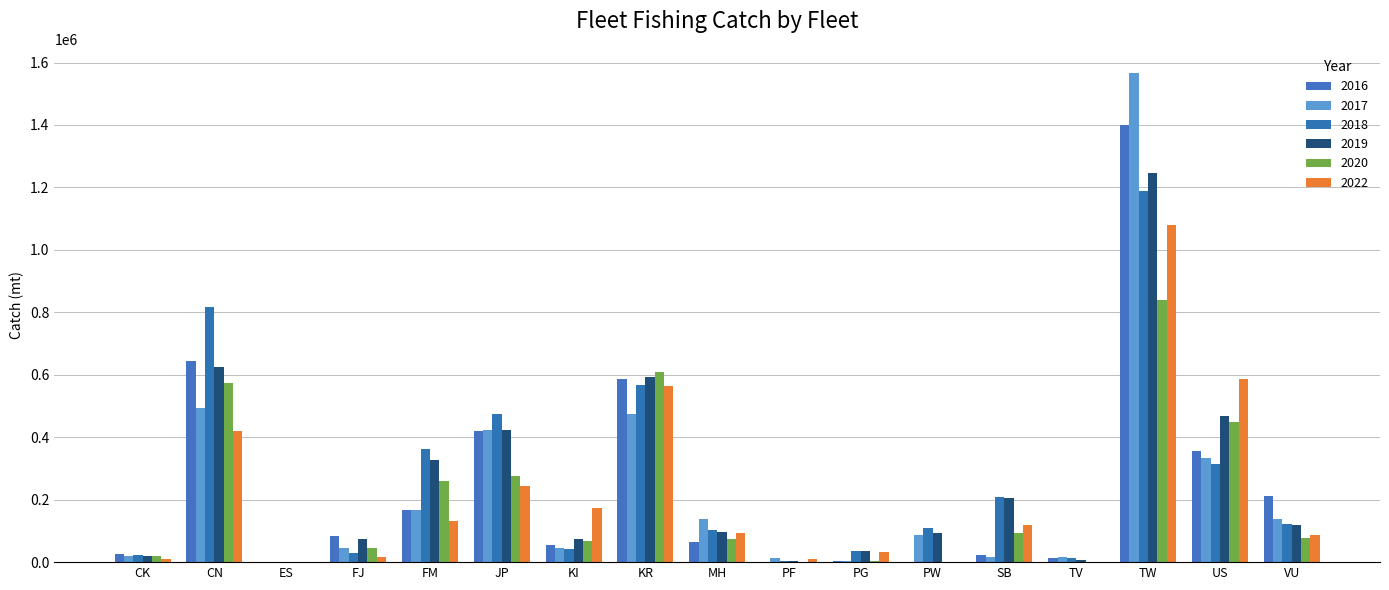

Rank the series by their maximum value, from highest to lowest.

2017, 2016, 2019, 2018, 2022, 2020